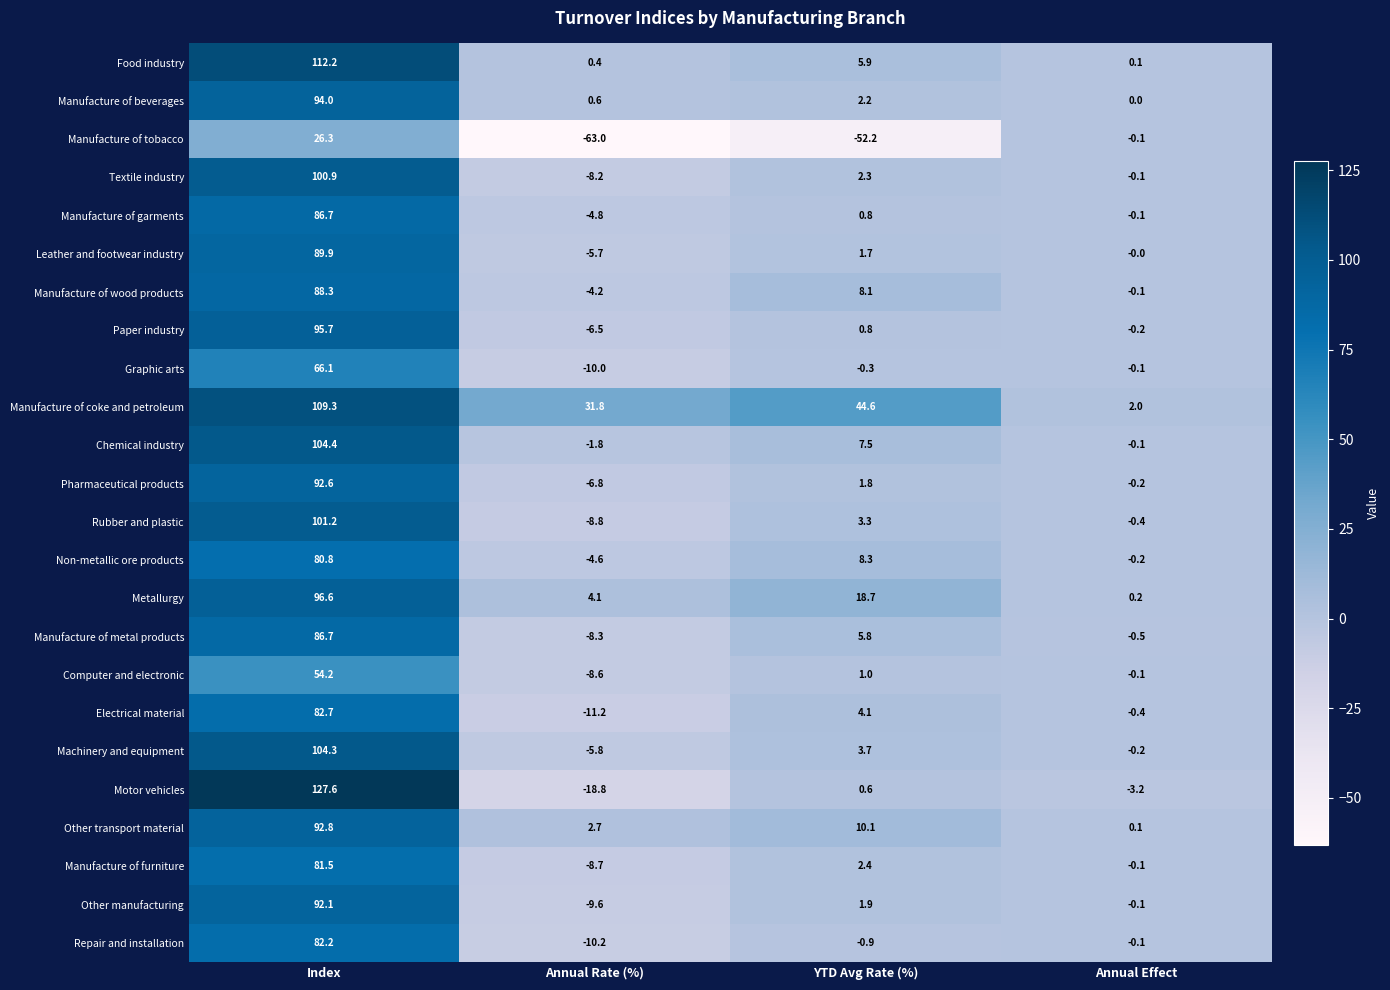

At how many categories does at least one series exceed 87?

1